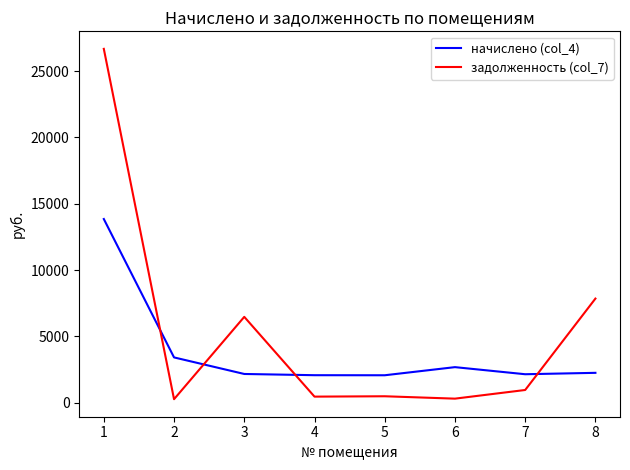

Which series has the largest range (max minus min)?

задолженность (col_7)